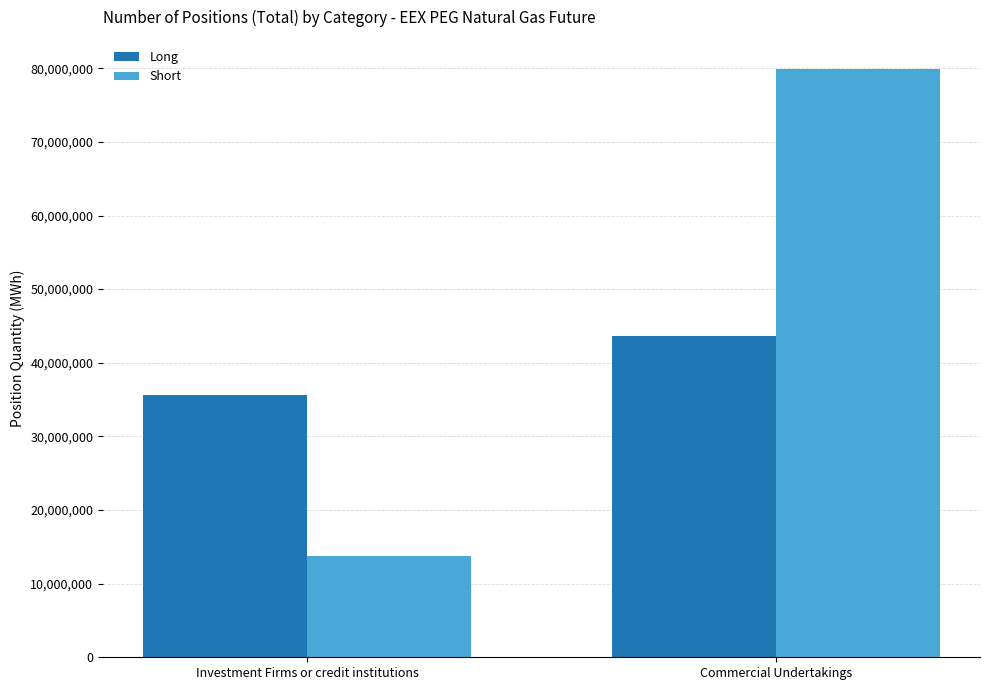

Which category has the highest value across all series?

Commercial Undertakings